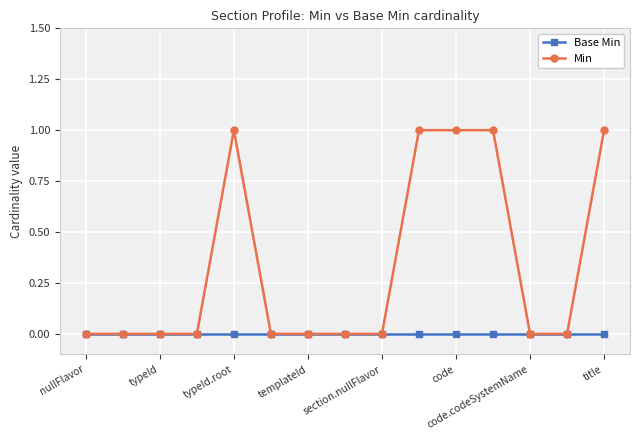

List the series in order of their peak value, highest first.

Min, Base Min